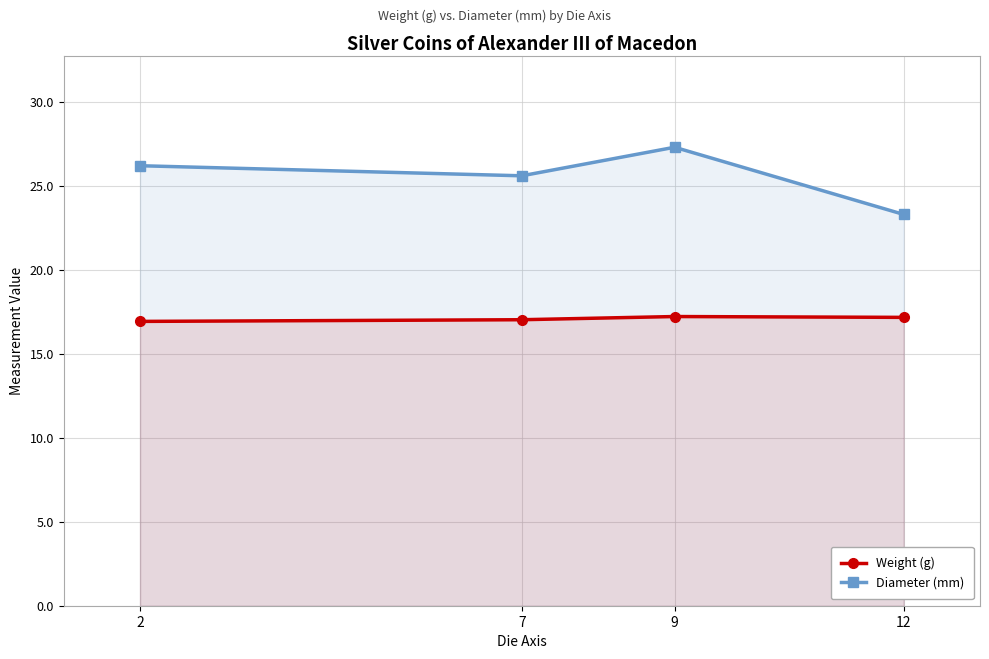

List the labels in order of Weight (g) value, smallest first.

2, 7, 12, 9